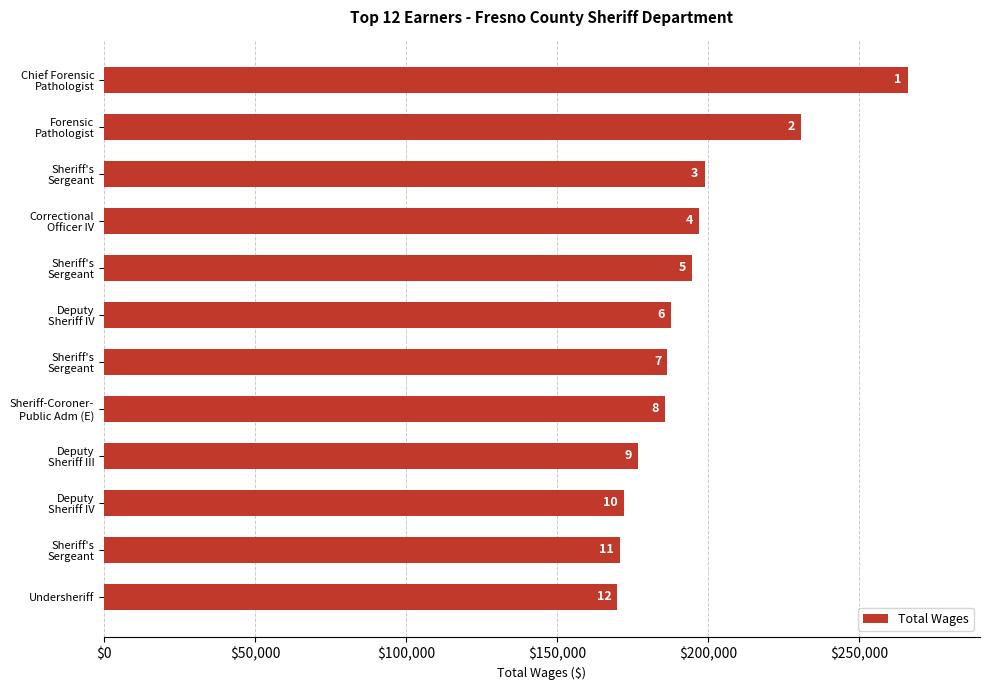

How many bars are there in total?

12